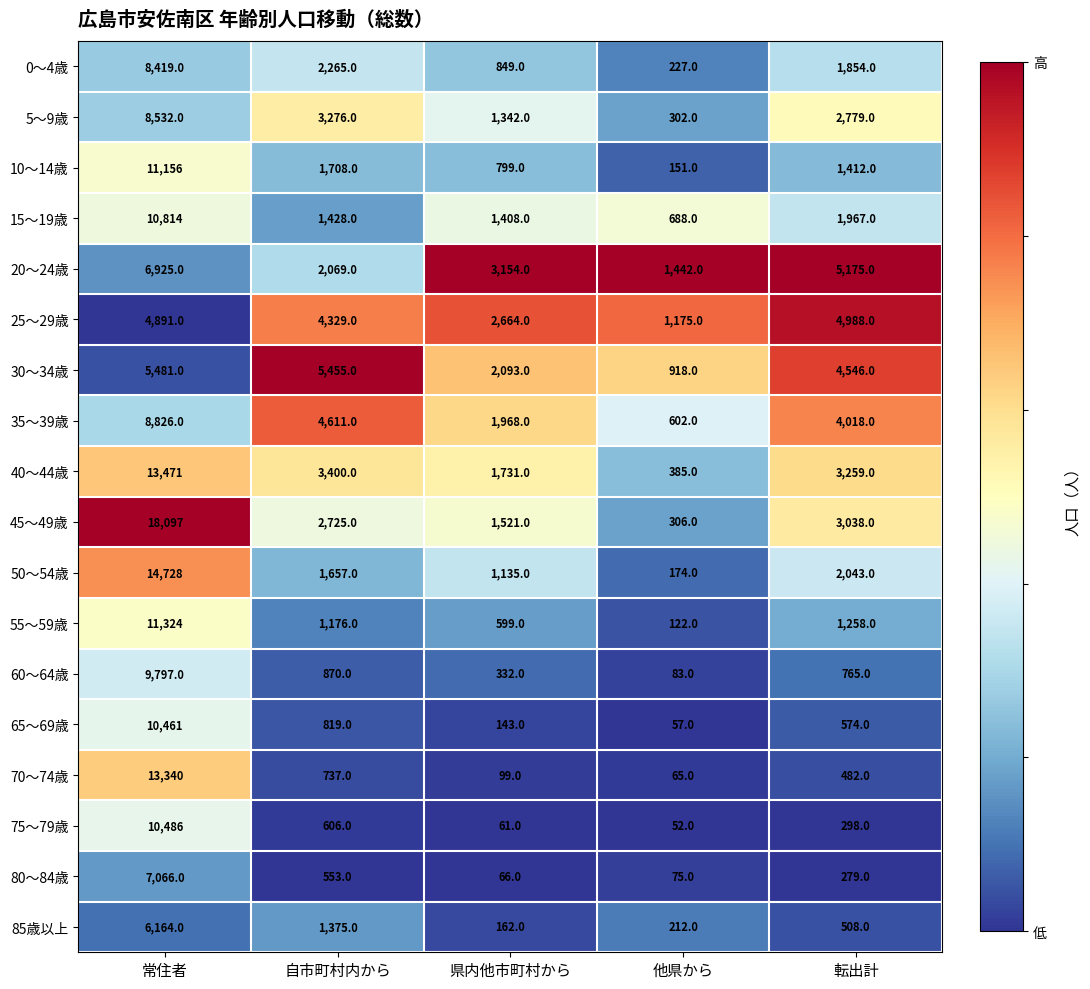

What is the average value of the 75～79歳 series?

2301